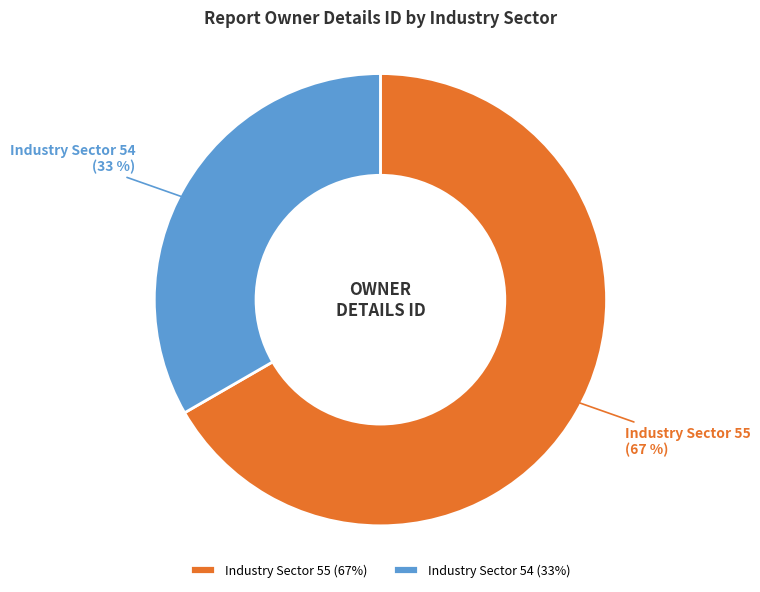

Does any single category account for the majority?

Yes